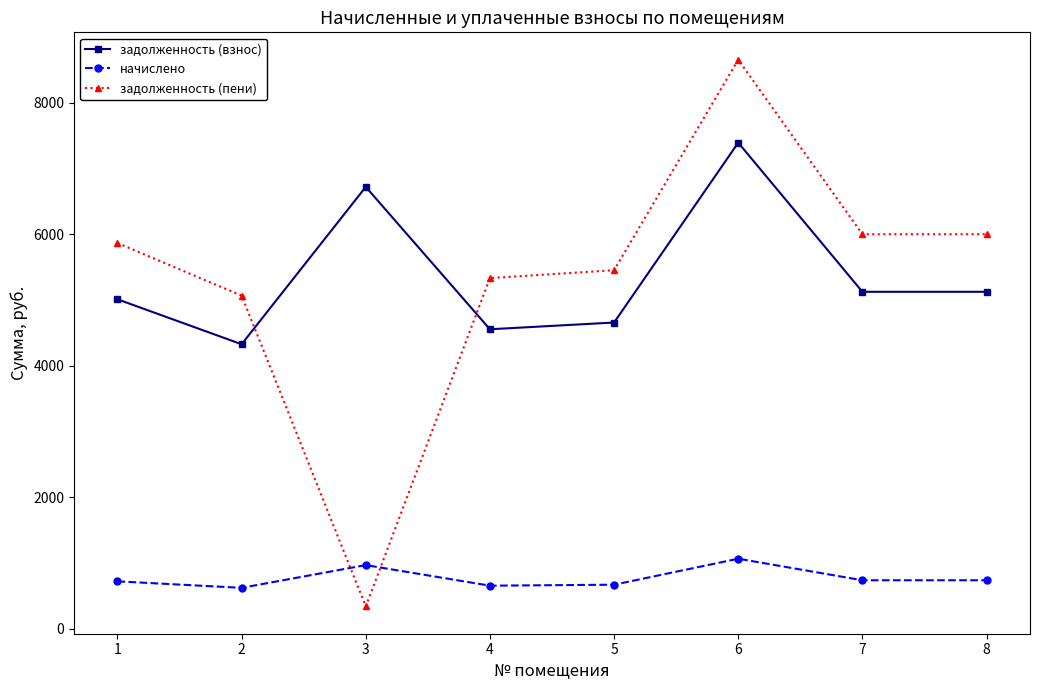

What are all the series names shown in the legend?

задолженность (взнос), начислено, задолженность (пени)